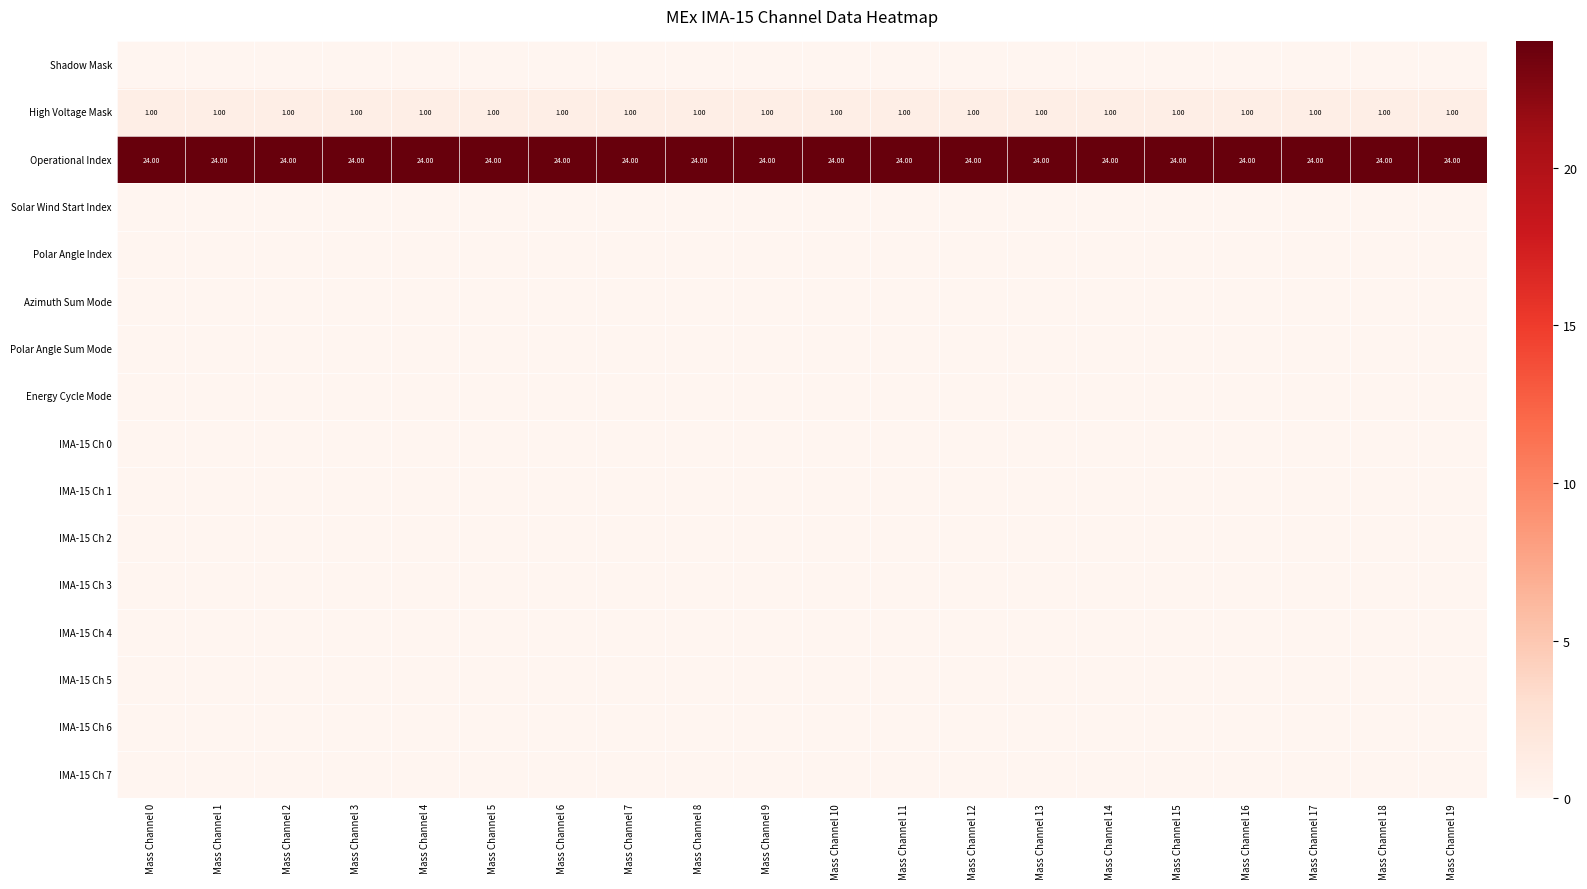

Which category has the lowest value across all series?

Mass Channel 0